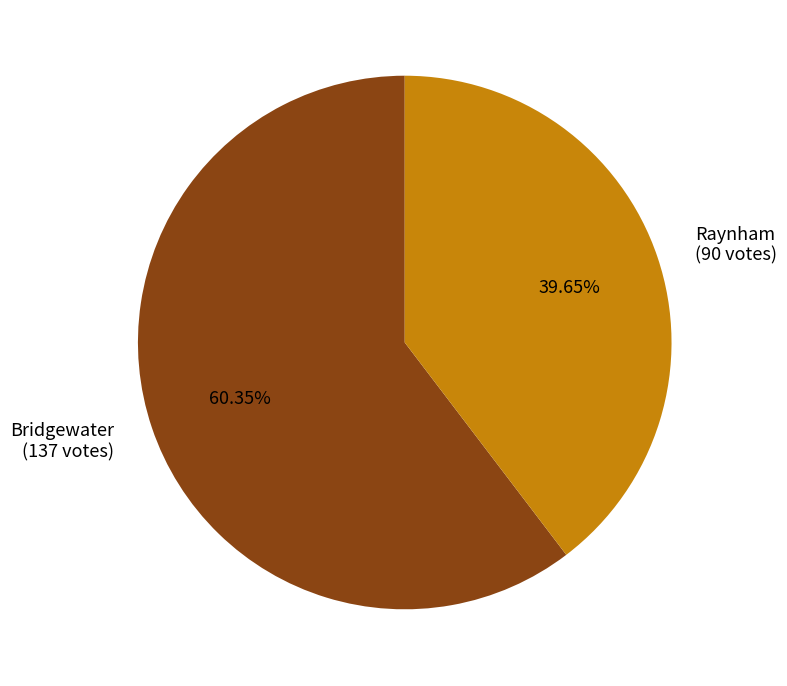

Count the number of slices in the pie.

2